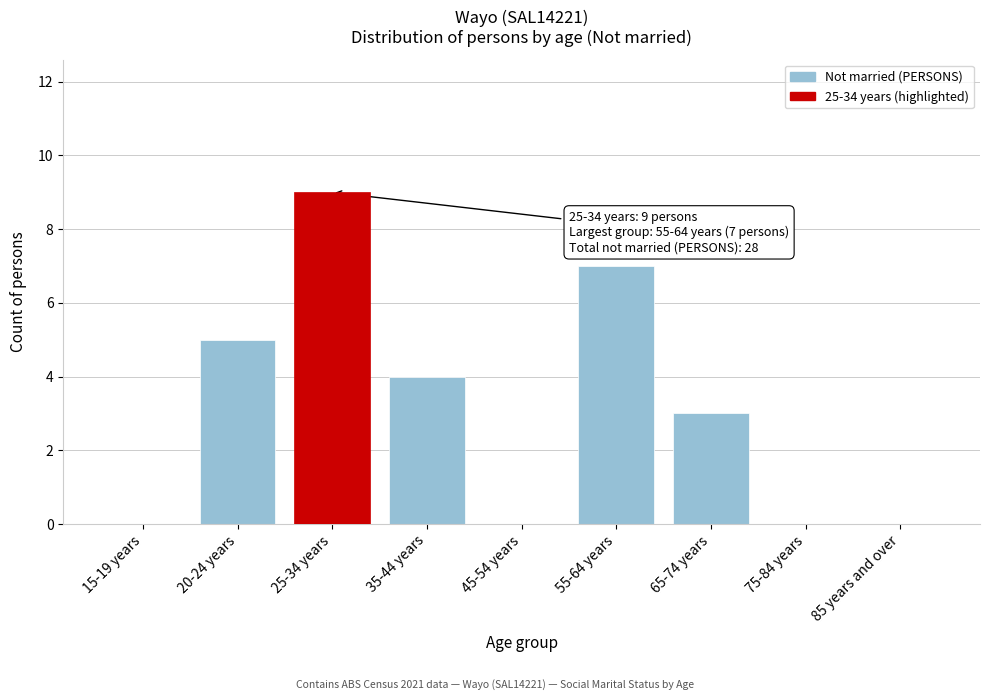

Reading left to right, extract all data points from this chart.

15-19 years=0	20-24 years=5	25-34 years=9	35-44 years=4	45-54 years=0	55-64 years=7	65-74 years=3	75-84 years=0	85 years and over=0